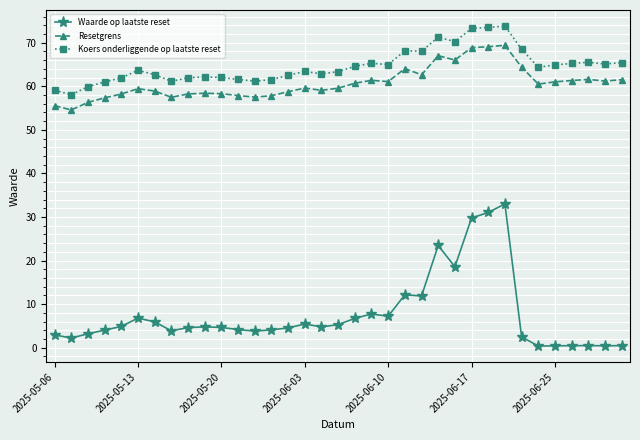

True or false: Waarde op laatste reset has more than 1 points higher than both neighbors.

True